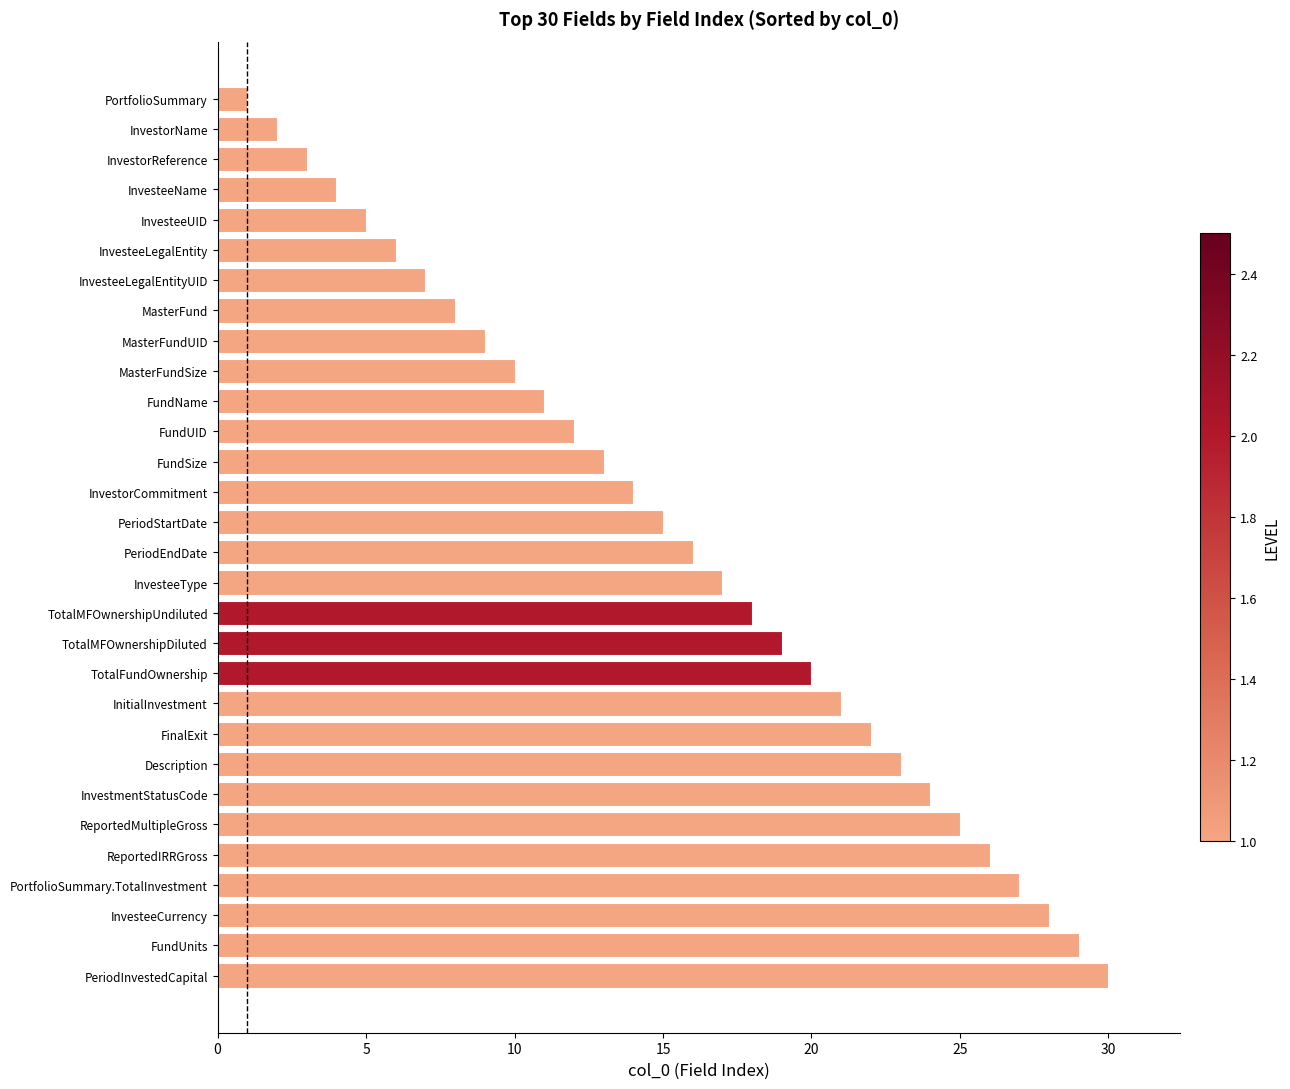

What is the approximate value at InvesteeLegalEntityUID?

7